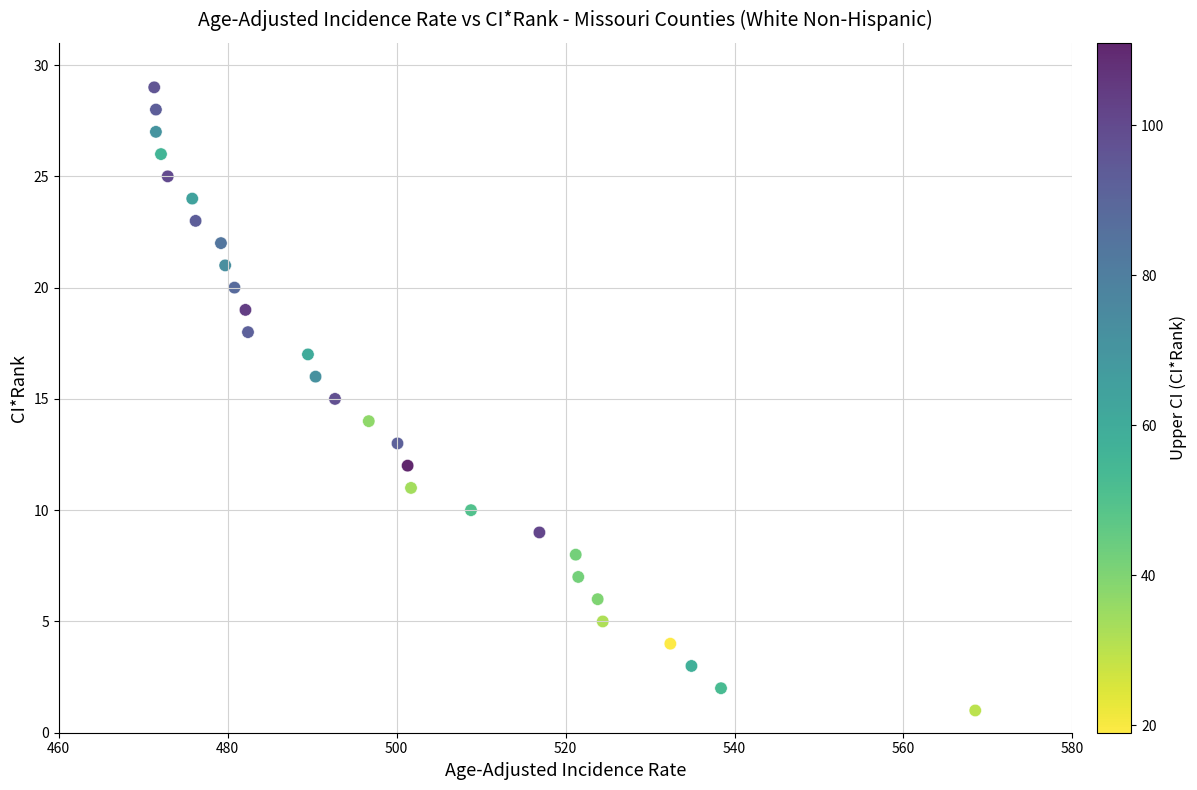

What is the range of Y values (max minus min)?

28